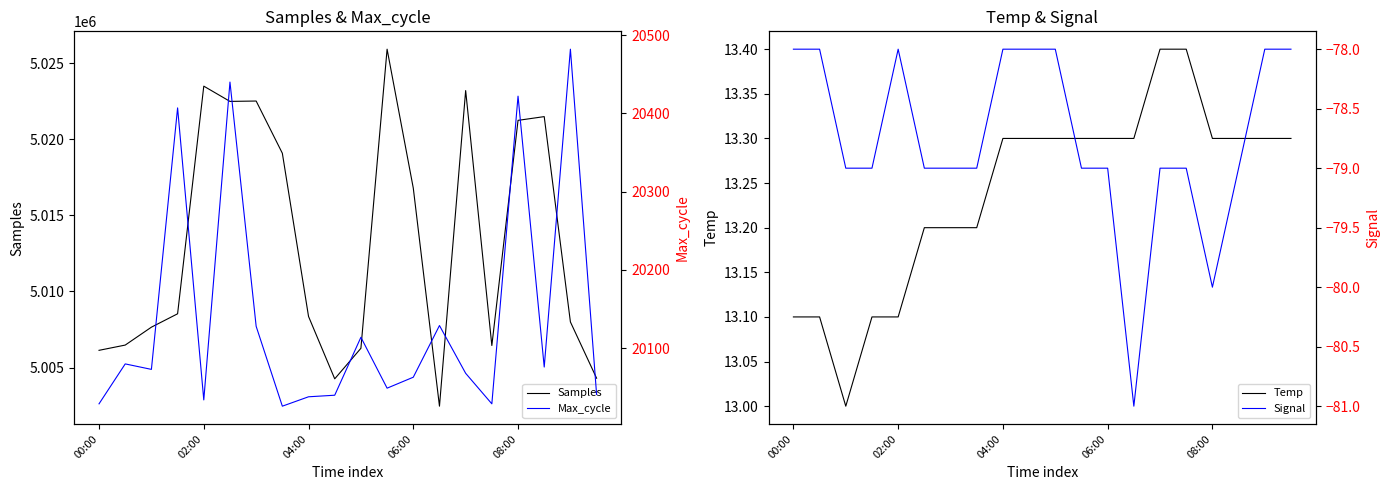

The value of Samples at 08:00 is 5021244. True or false?

True